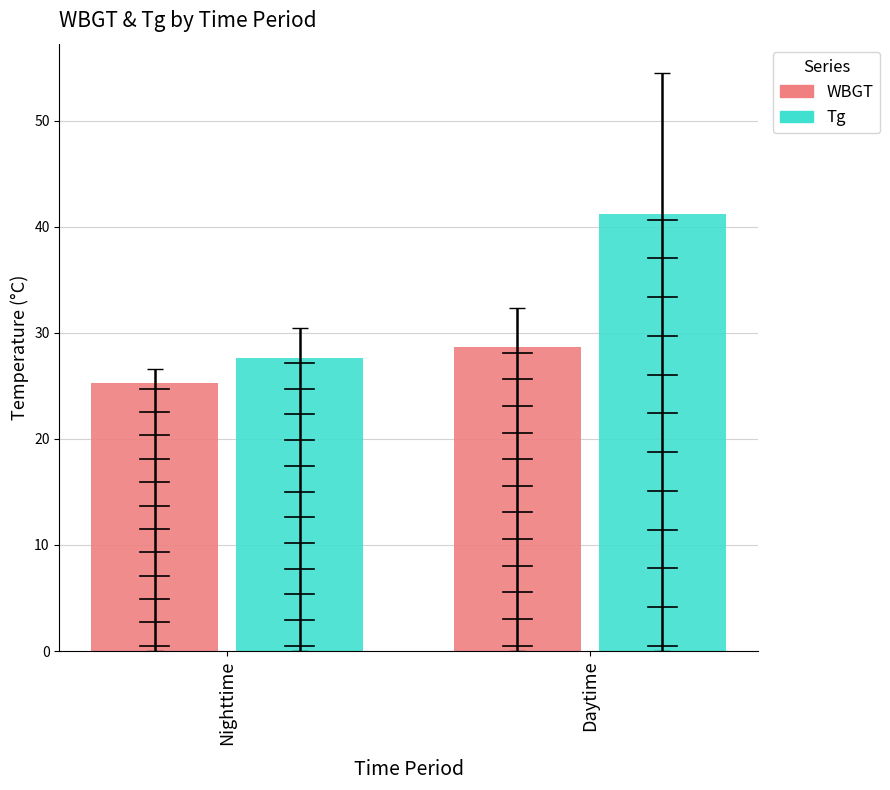

Reading left to right, transcribe all the data shown in this chart.

WBGT: 25.2	28.6
Tg: 27.7	41.2